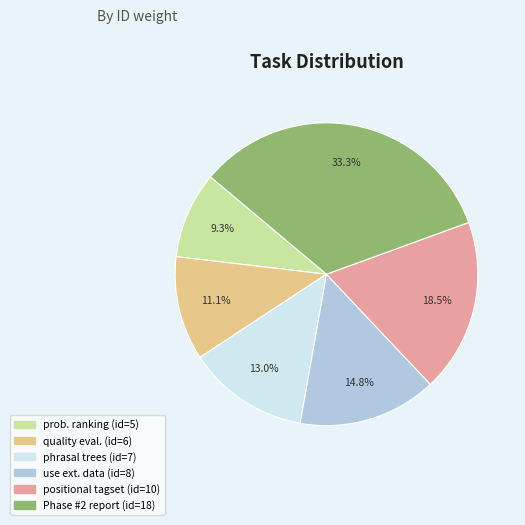

Does any single category account for the majority?

No